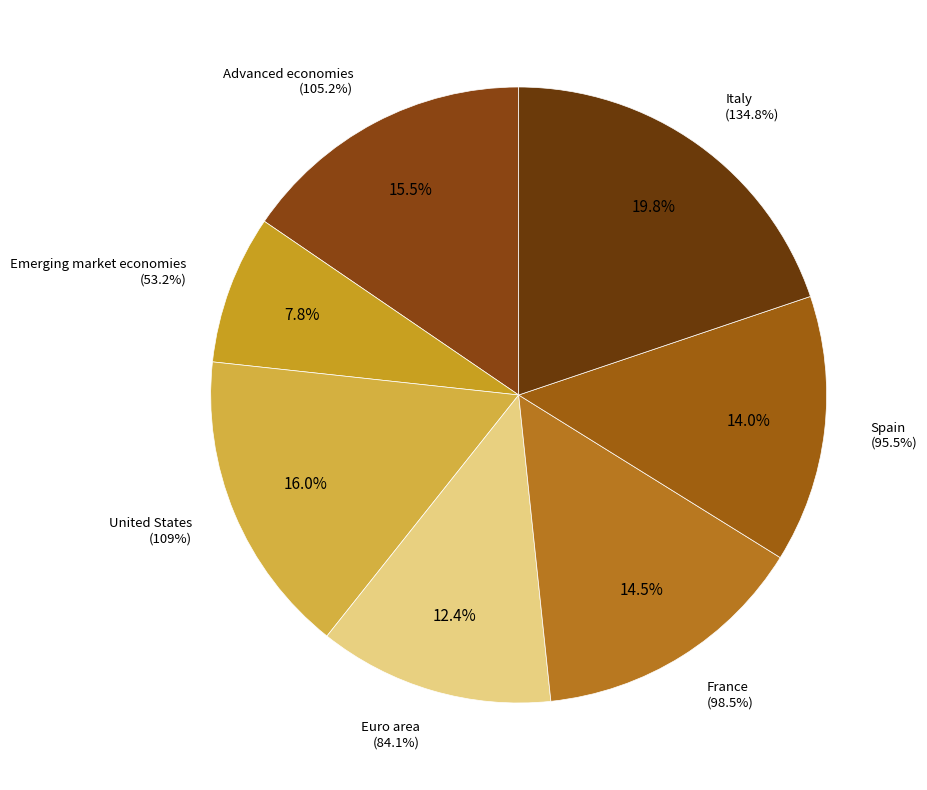

What is the ratio of the value at Italy to the value at France?

1.4